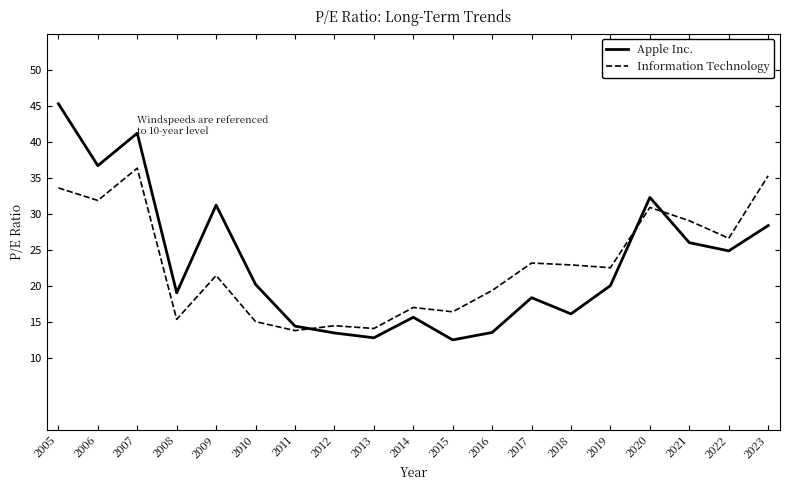

Is the value of Apple Inc. at 2013 greater than the value of Information Technology at 2017?

No